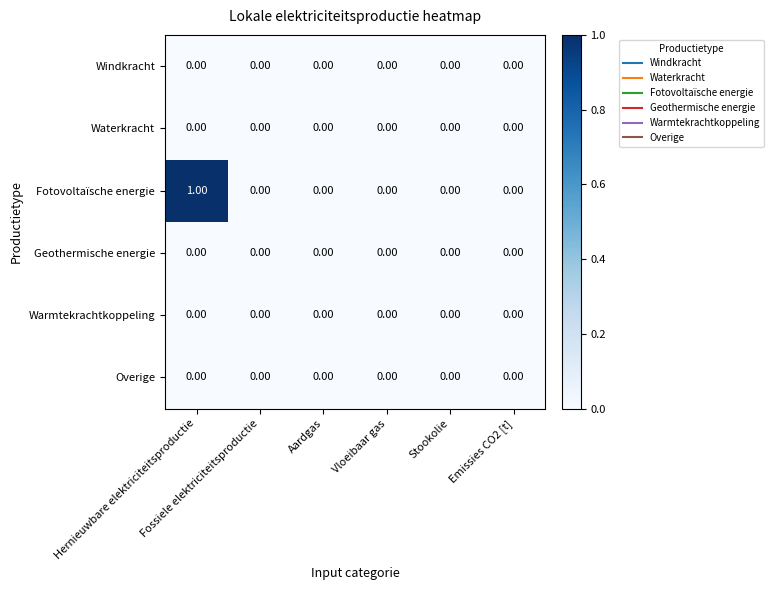

Which series has the largest total across all categories?

Fotovoltaïsche energie